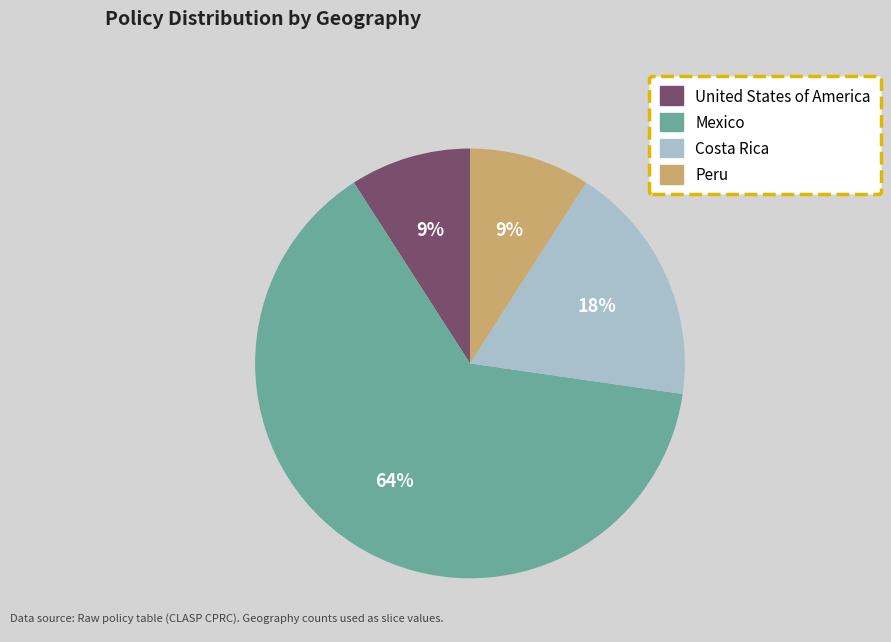

Which has a higher value, Peru or Mexico?

Mexico